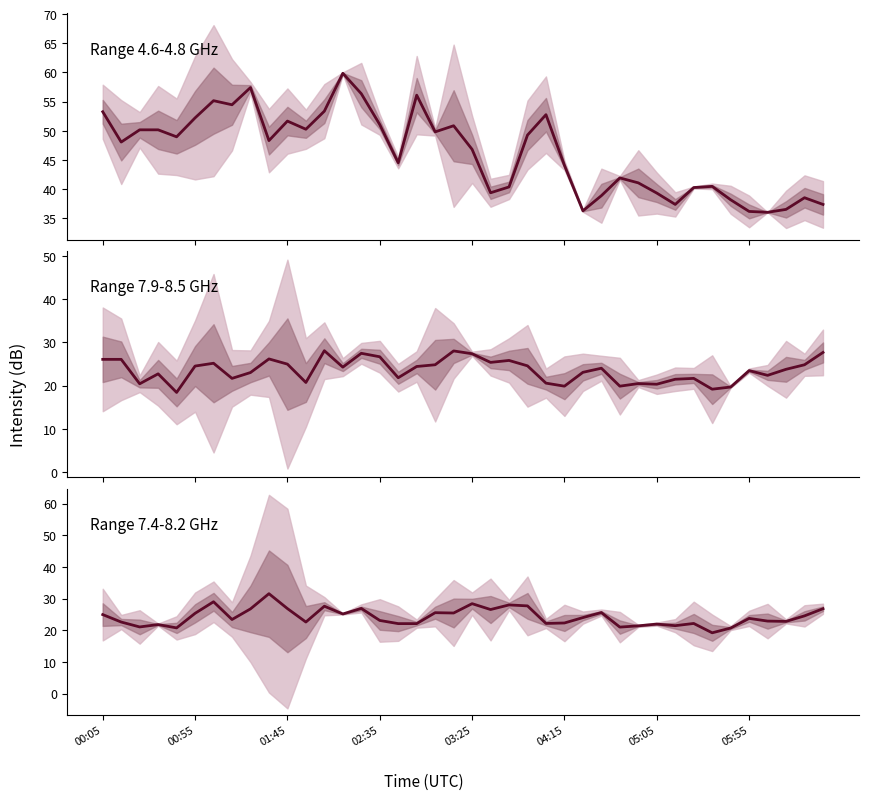

Which category has the highest value across all series?

13